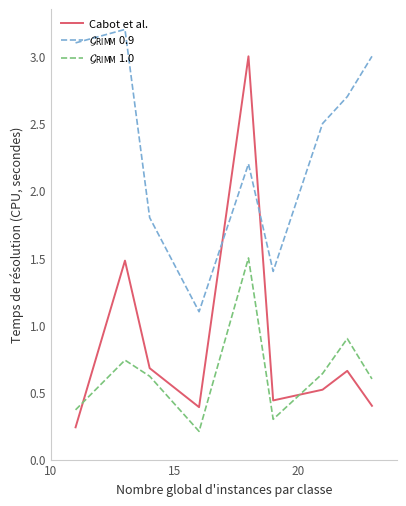

Which series has the largest range (max minus min)?

Cabot et al.